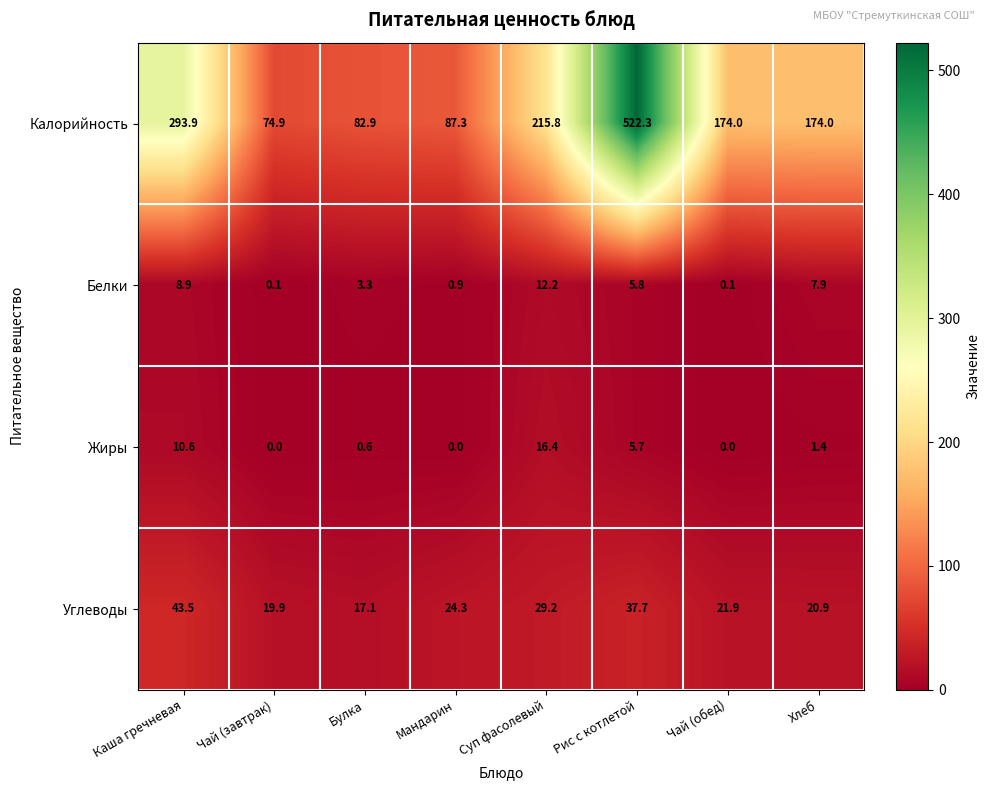

Which series has the largest total across all categories?

Калорийность